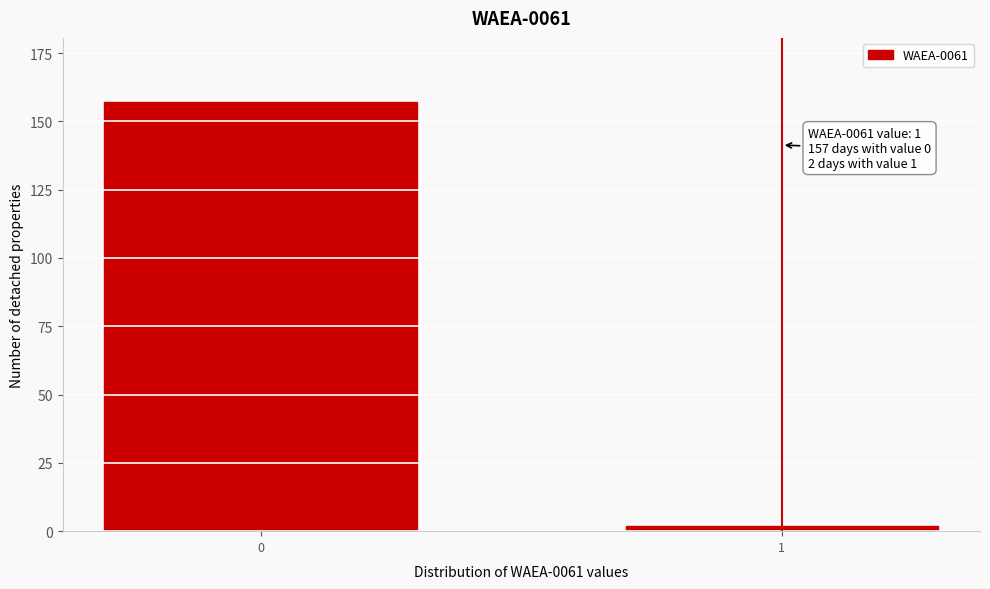

Reading left to right, what are all the values shown in this chart?

0=157	1=2